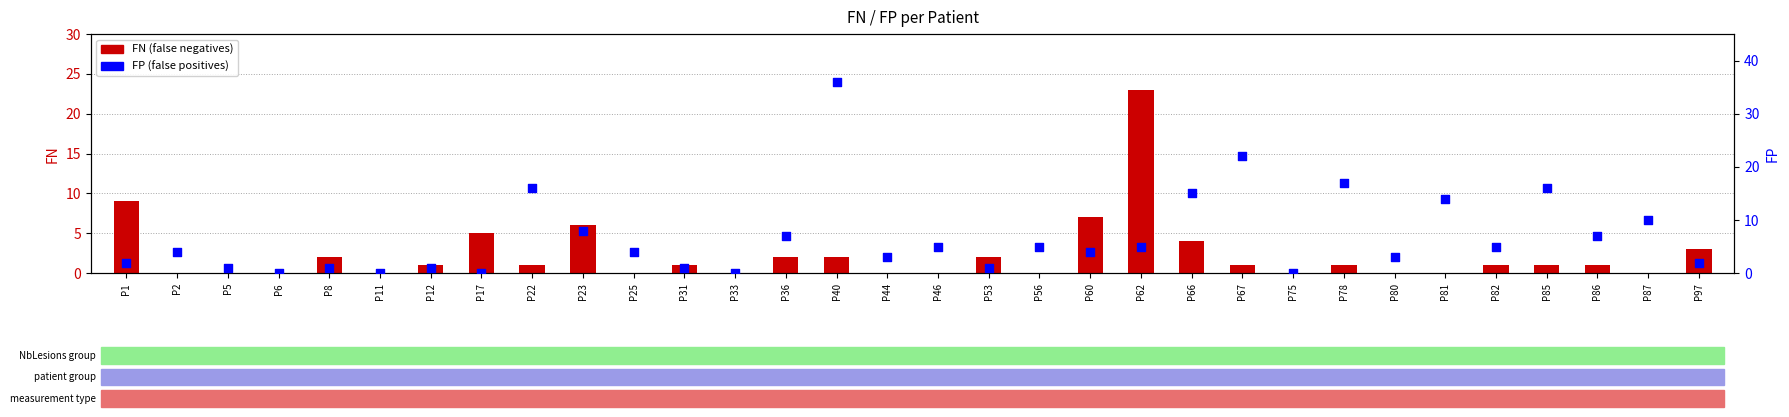

Which series contains the highest Y value?

FP (false positives)